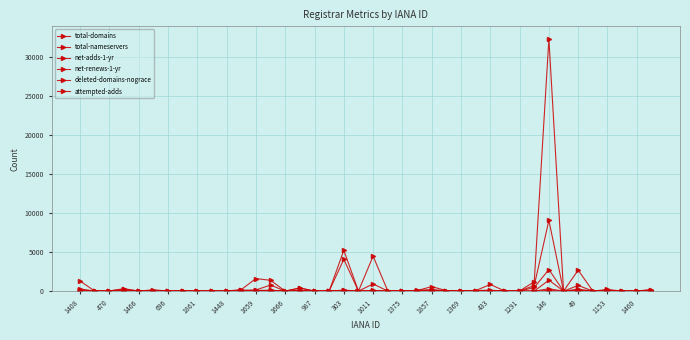

How many series are shown in this chart?

6